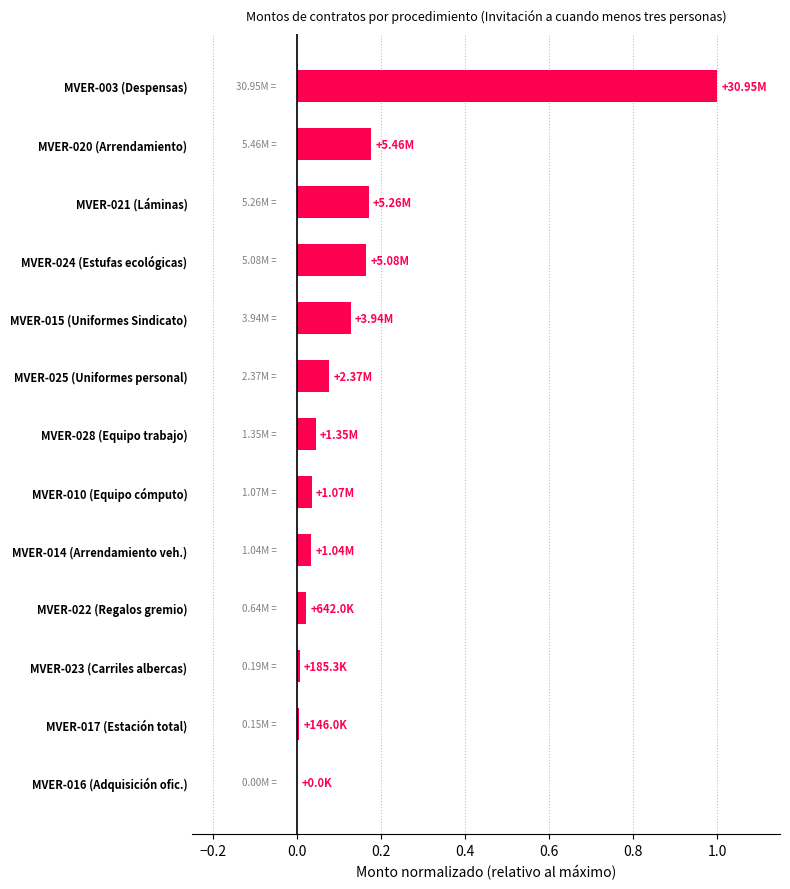

Count the number of data series in this chart.

1